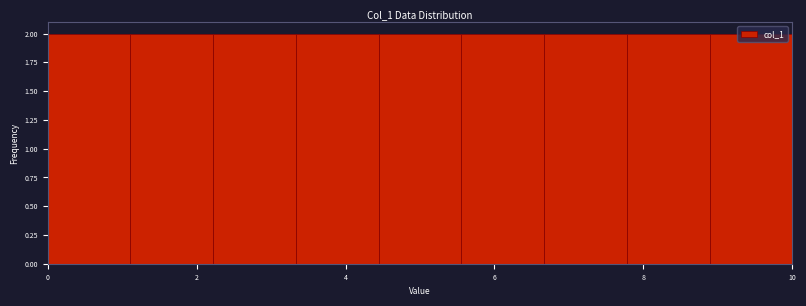

What is the height of the bar covering 2.2 to 3.4 on the x-axis? Neither the bar edges nor the heights are printed on the chart, so give them approximately, as read against the axes.

2